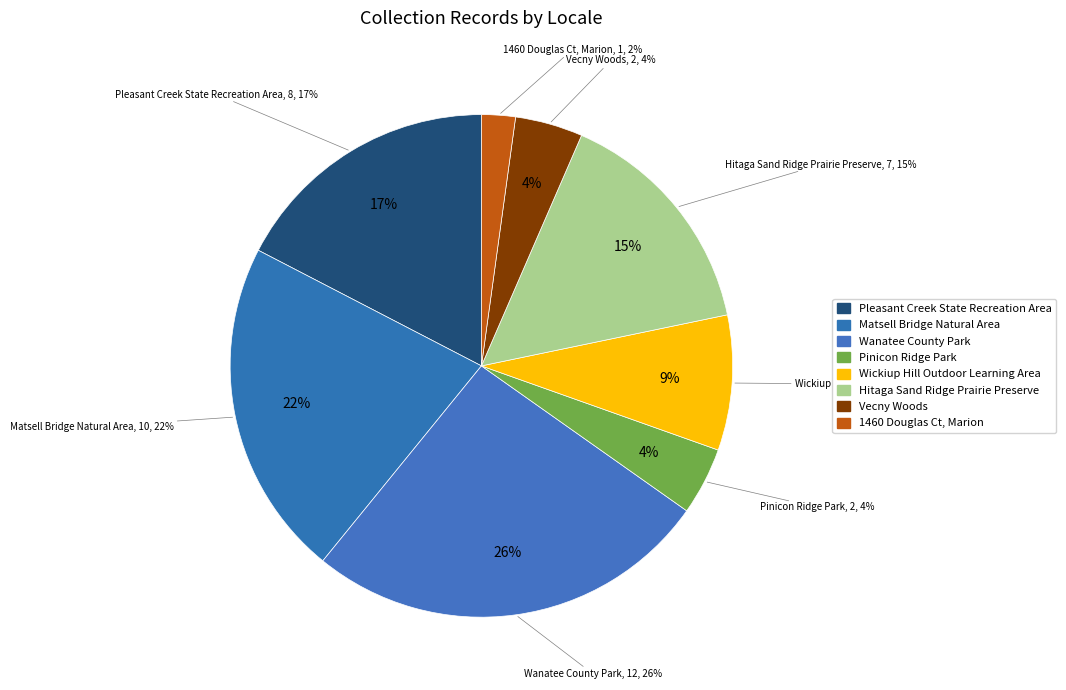

How many slices are in this pie chart?

8